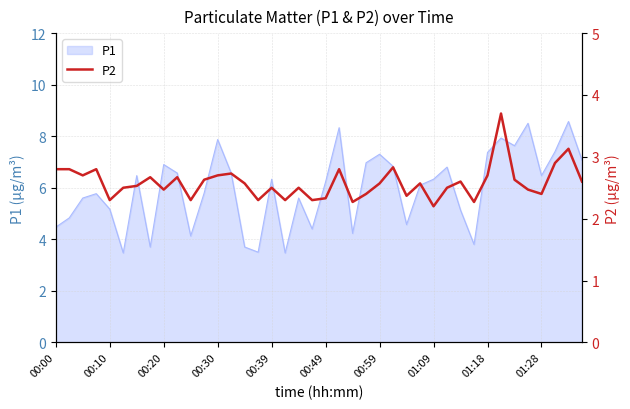

True or false: the data shows 4.0 at 31.

False